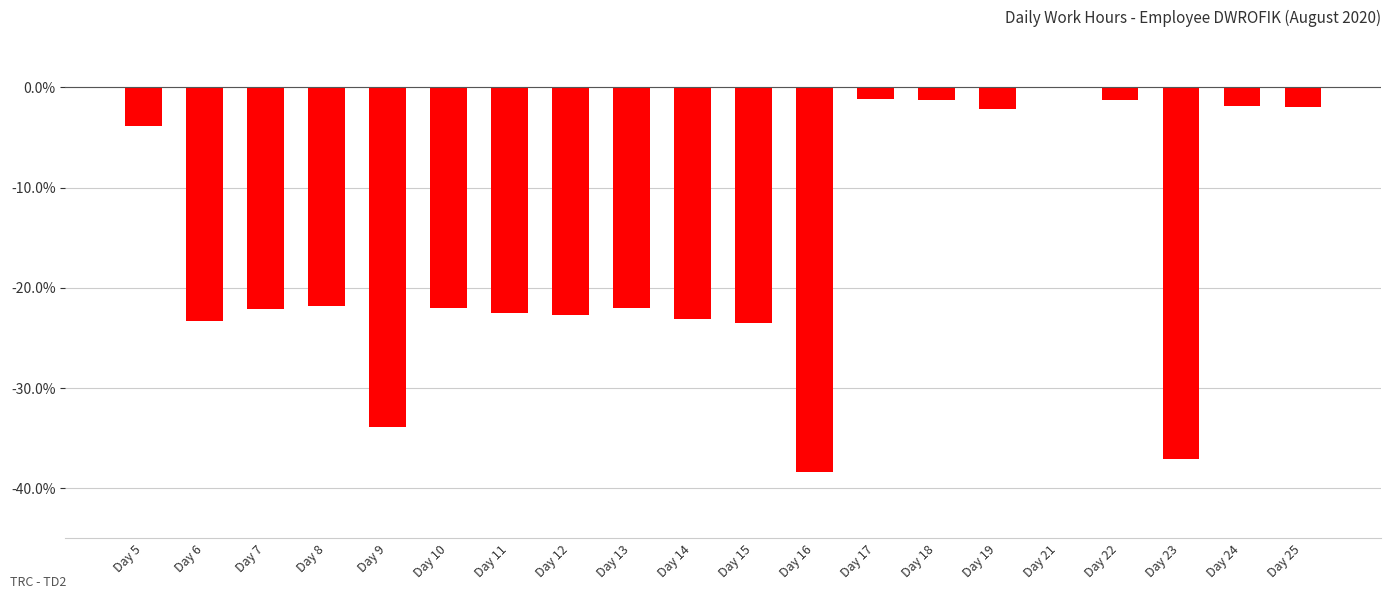

What is the sum of the values at Day 18 and Day 8?

-23.1